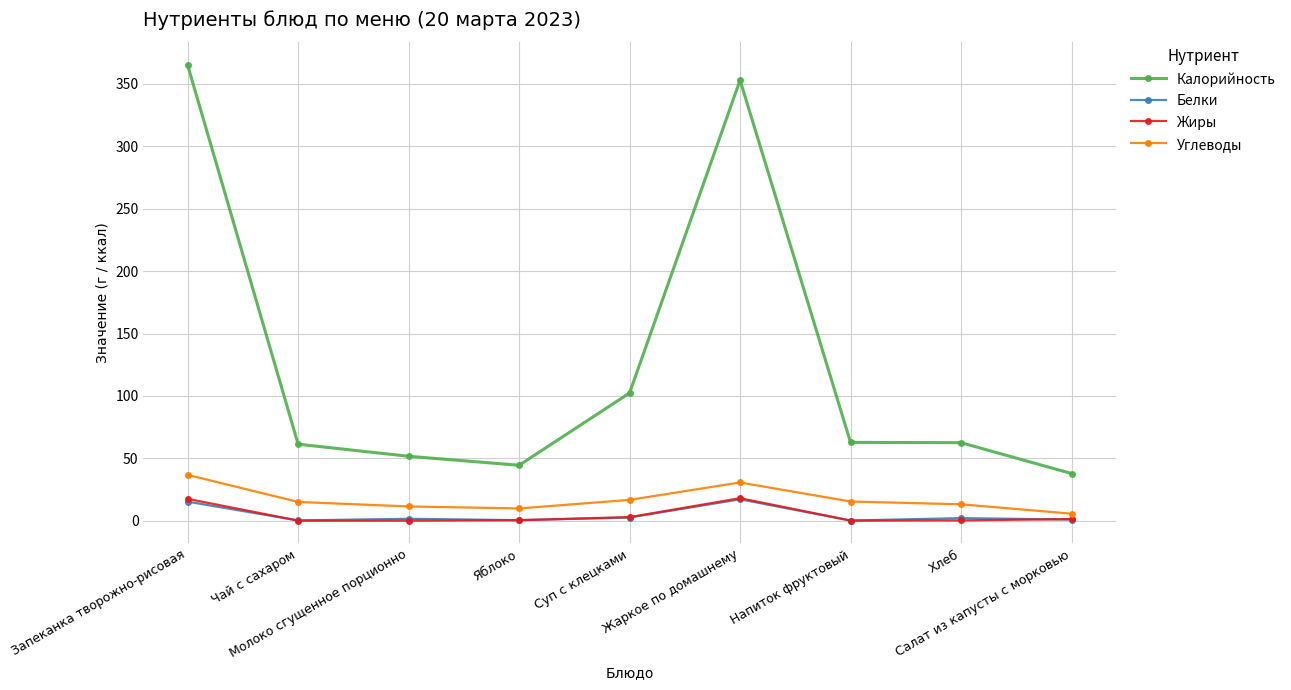

Is this an area chart (filled region under the line)?

No